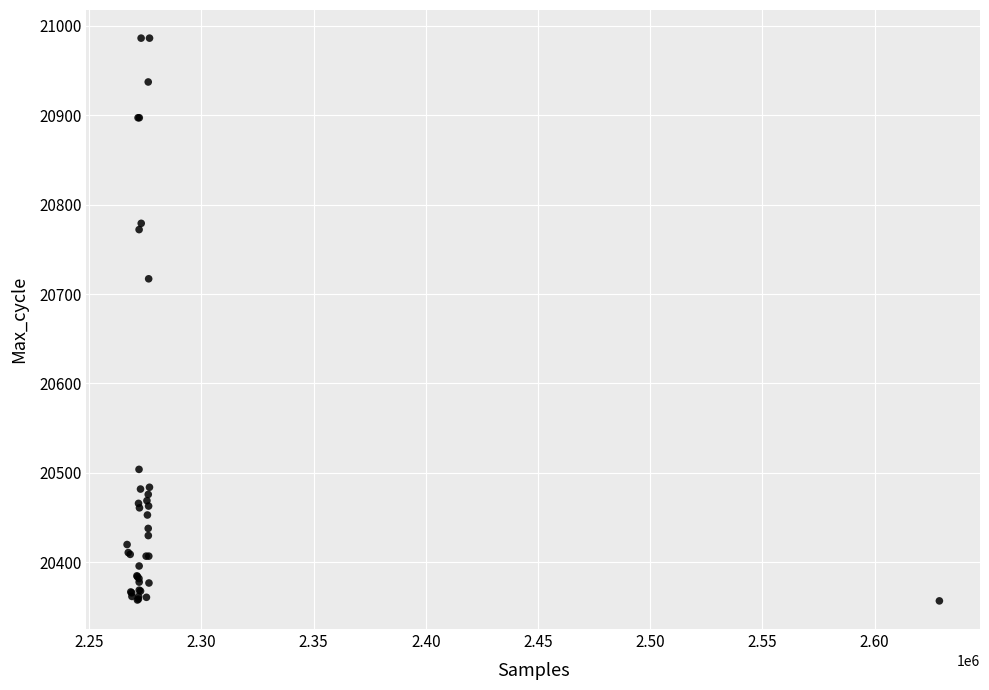

What Y value in the scatter plot is closest to 20671?

20717